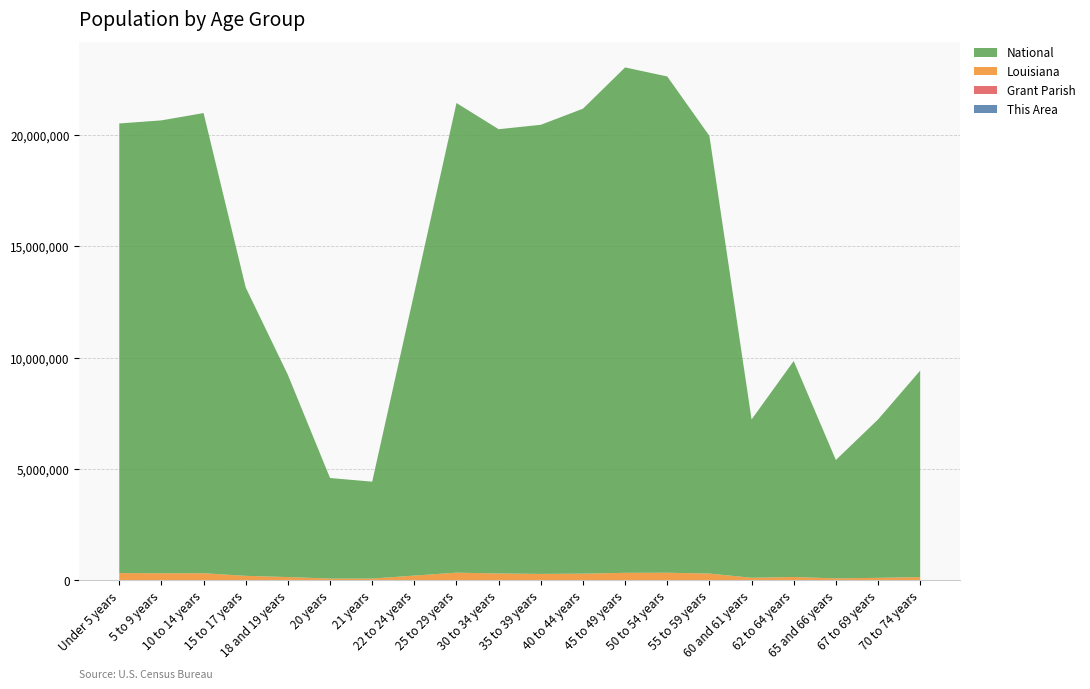

Reading left to right, what are all the values shown in this chart?

This Area: 152	175	192	103	51	25	23	90	137	138	173	141	179	187	153	55	90	65	81	105
Grant Parish: 1432	1356	1459	904	489	236	247	821	1711	1880	1705	1626	1671	1588	1295	502	697	397	521	697
Louisiana: 314260	306362	306836	190557	136222	68251	67763	202295	332925	295508	276479	288120	325046	329329	292567	103687	139308	76663	101702	133629
National: 20201362	20348657	20677194	12954254	9086089	4519129	4354294	12712576	21101849	19962099	20179642	20890964	22708591	22298125	19664805	7113727	9704197	5319902	7115361	9278166